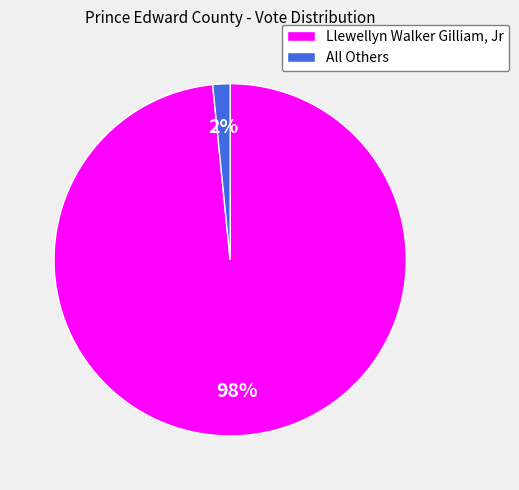

What is the largest slice in the pie chart?

Llewellyn Walker Gilliam, Jr